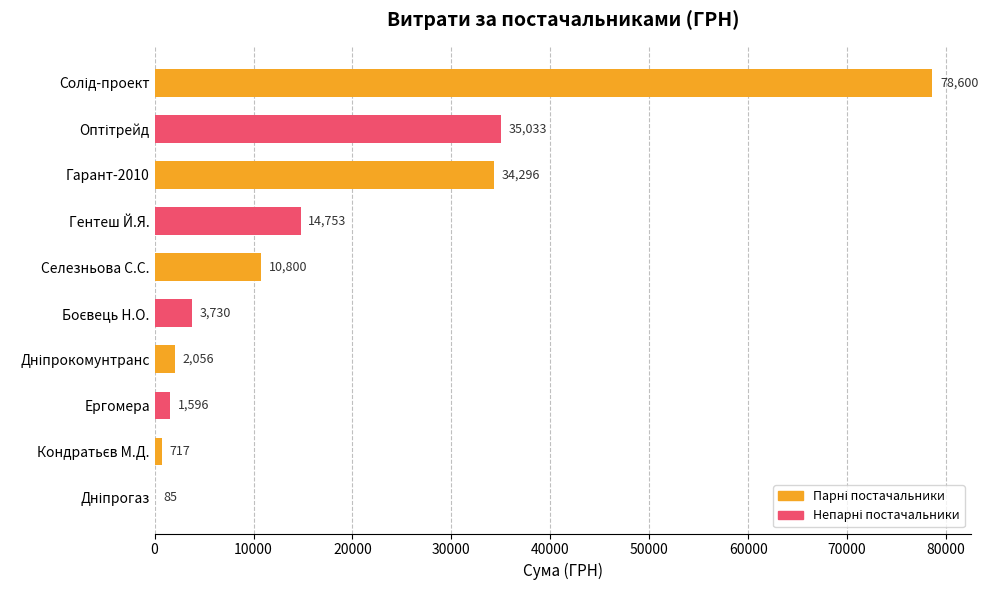

Are the bars horizontal?

Yes